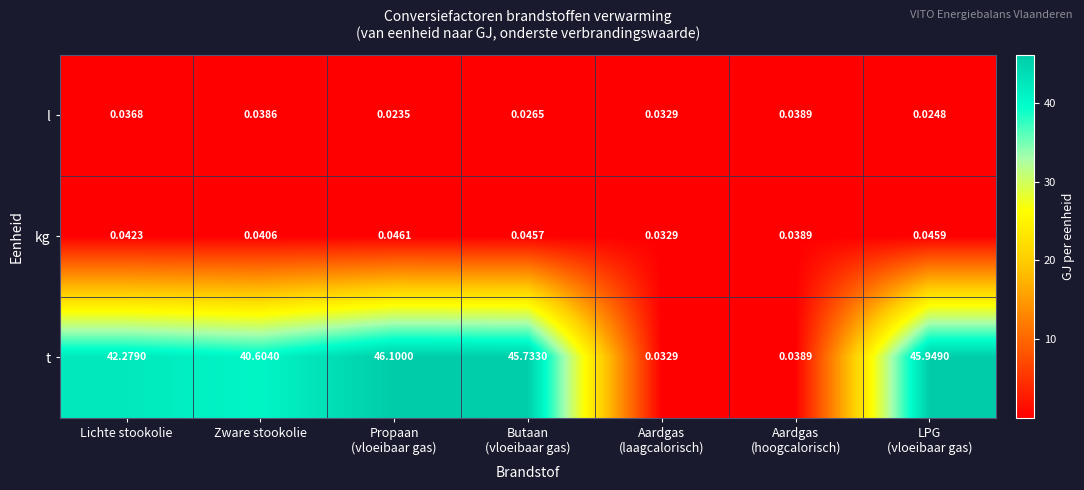

Which series has the largest range (max minus min)?

t